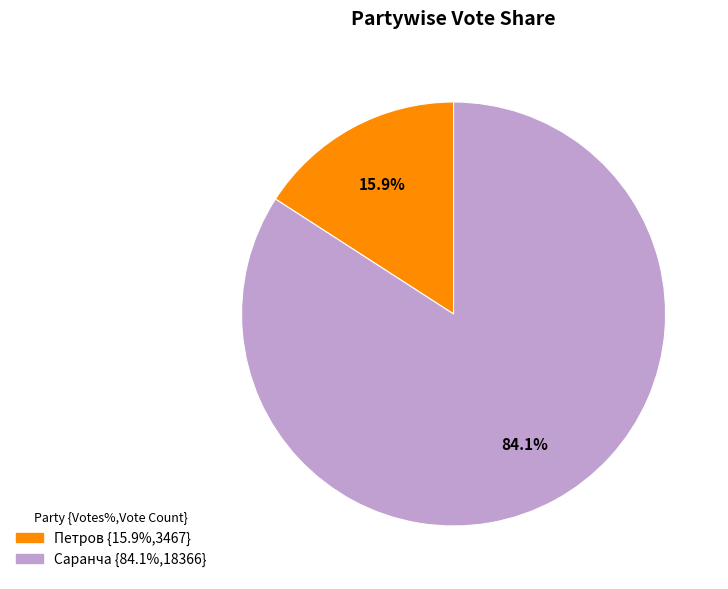

What percentage is NOT represented by Саранча?

15.9%